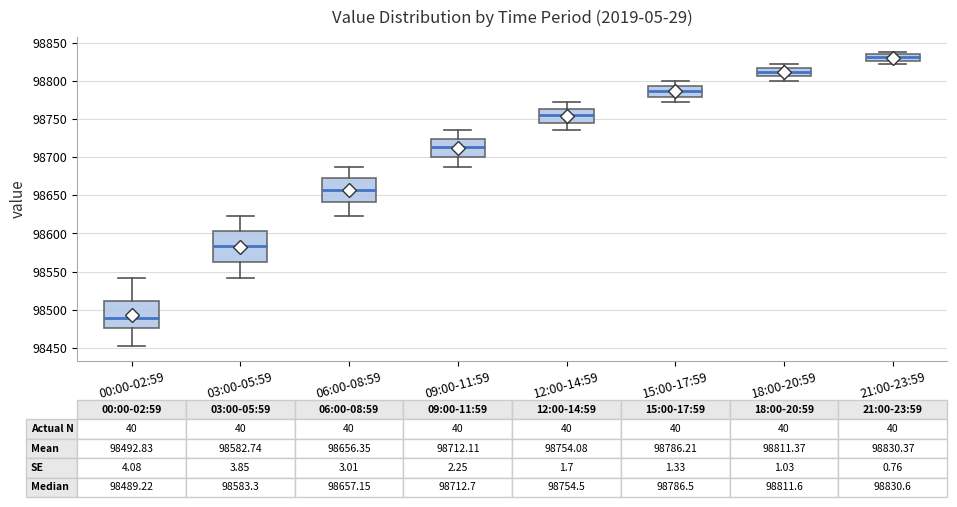

Comparing the boxes themselves (not the whiskers), which one is the tallest?

03:00-05:59